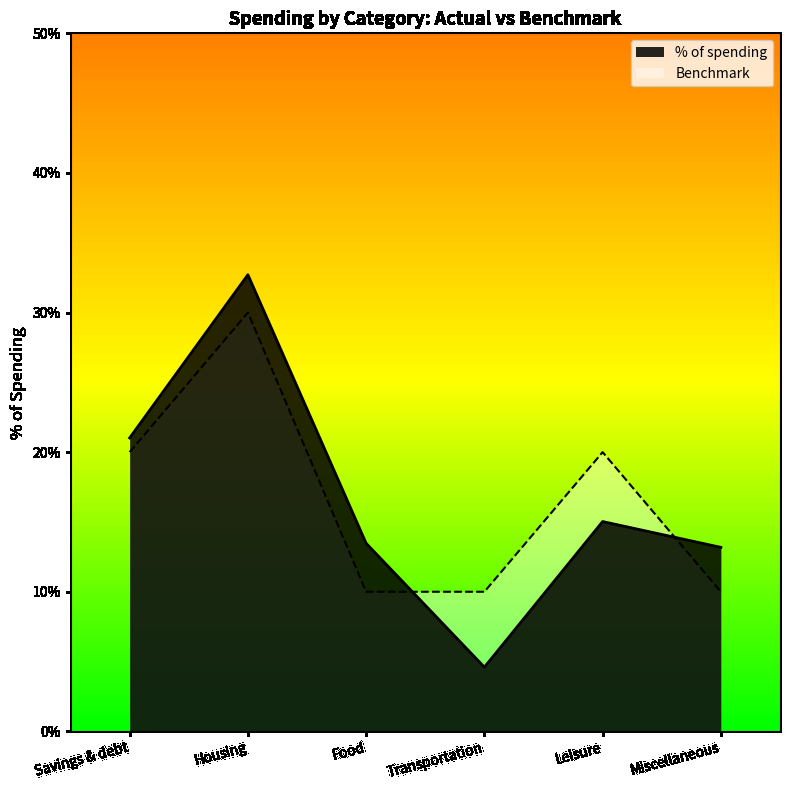

At Savings & debt, list the series in order from largest to smallest.

% of spending, Benchmark